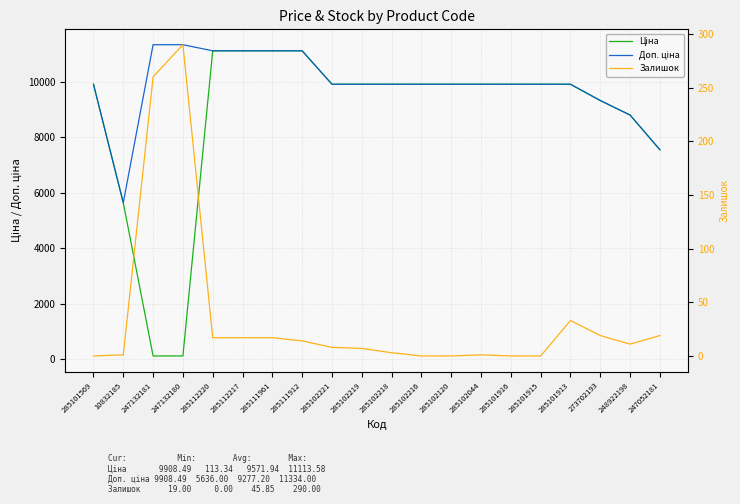

Where does the Доп. ціна series first go above 9908?

285101569